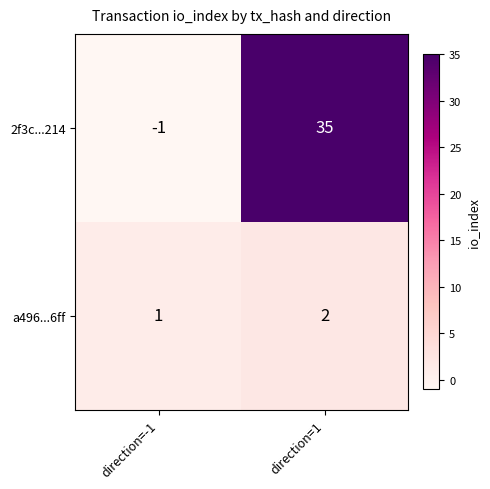

Which series has the largest total across all categories?

2f3c...214